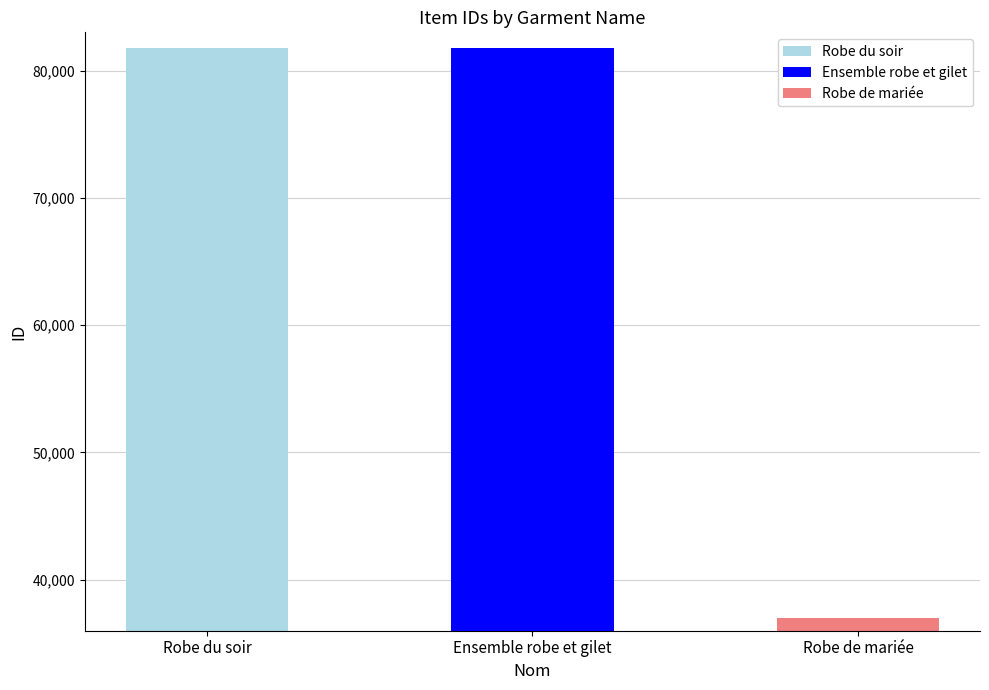

Between Robe du soir and Ensemble robe et gilet, which is larger?

Ensemble robe et gilet